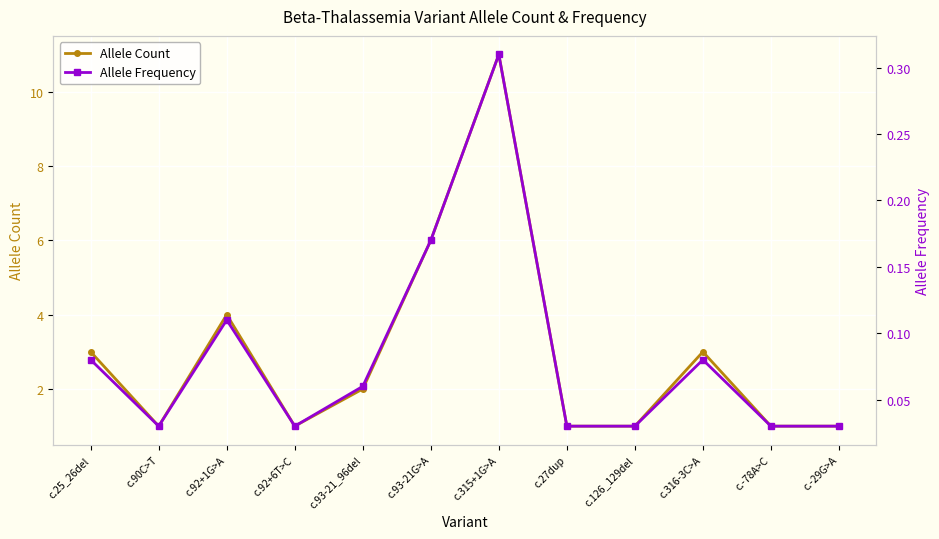

What is the value of the Allele Frequency point at the 1st from the left?

0.1